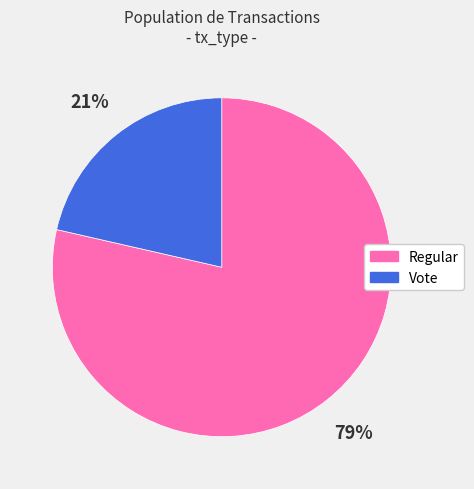

Combined, do Vote and Regular account for over 50%?

Yes